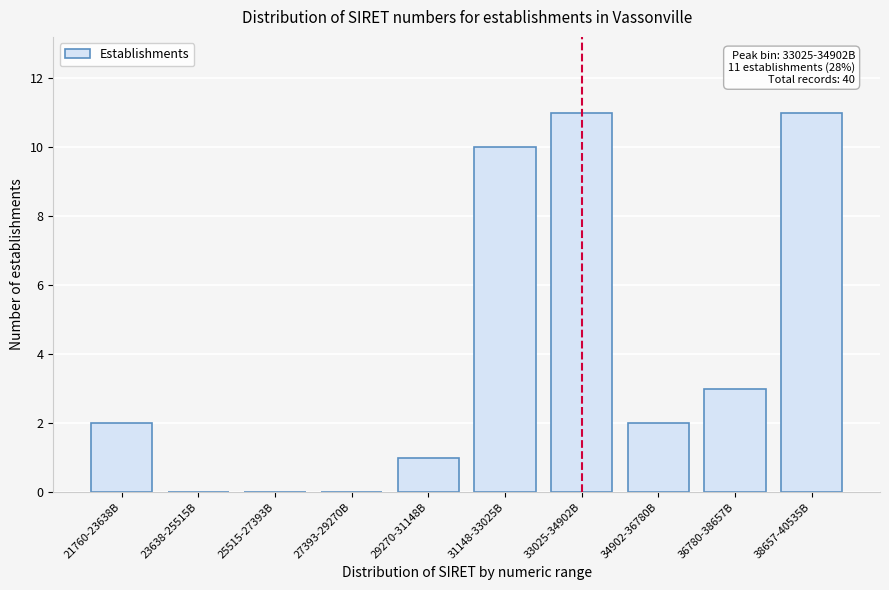

Reading right to left, what are all the values shown in this chart?

38657-40535B=11	36780-38657B=3	34902-36780B=2	33025-34902B=11	31148-33025B=10	29270-31148B=1	27393-29270B=0	25515-27393B=0	23638-25515B=0	21760-23638B=2